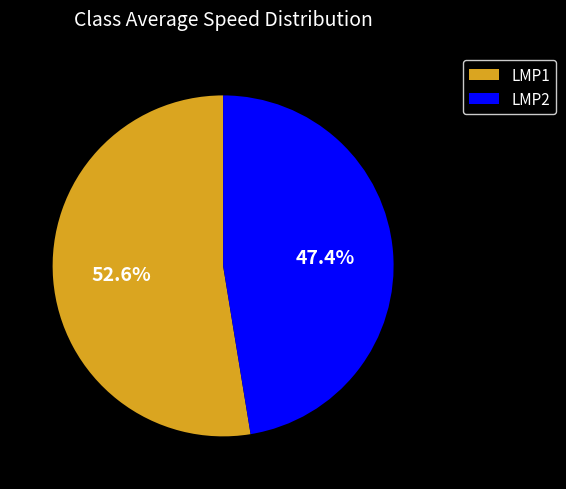

What is the ratio of the value at LMP1 to the value at LMP2?

1.1